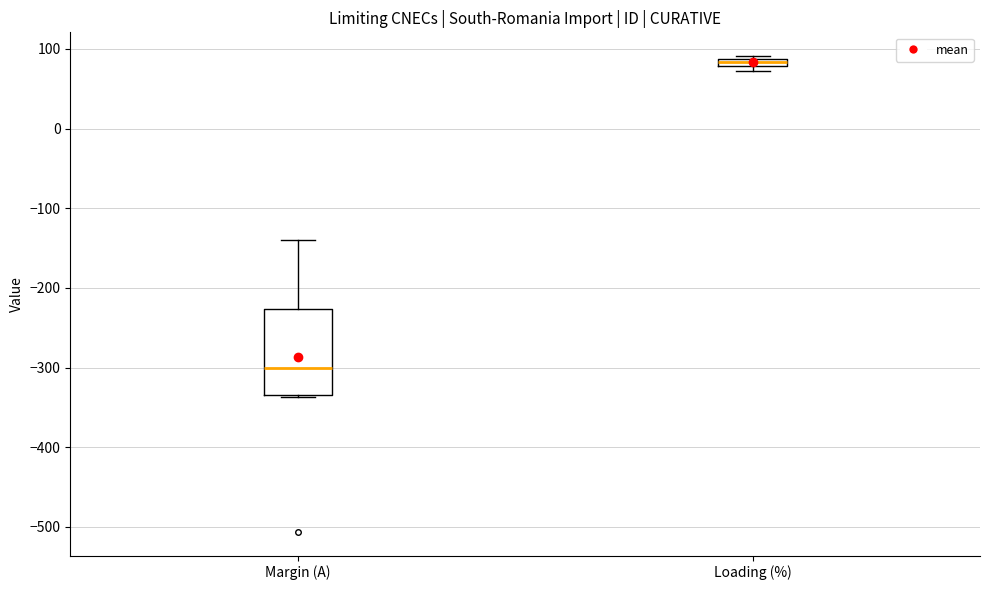

Which box is the tallest, from its lower edge to its upper edge?

Margin (A)